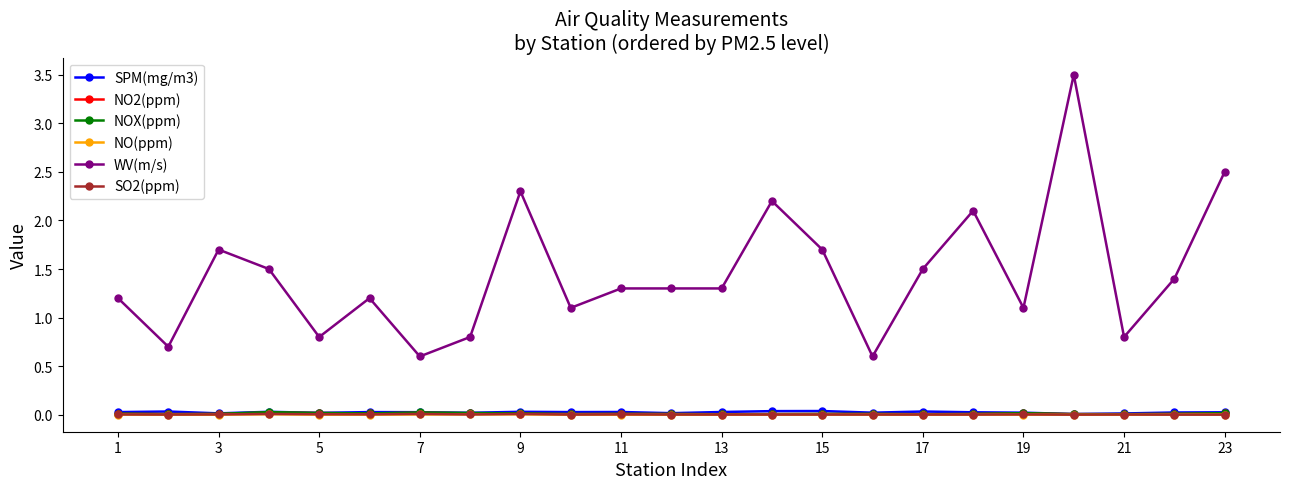

At how many categories does at least one series exceed 2?

5